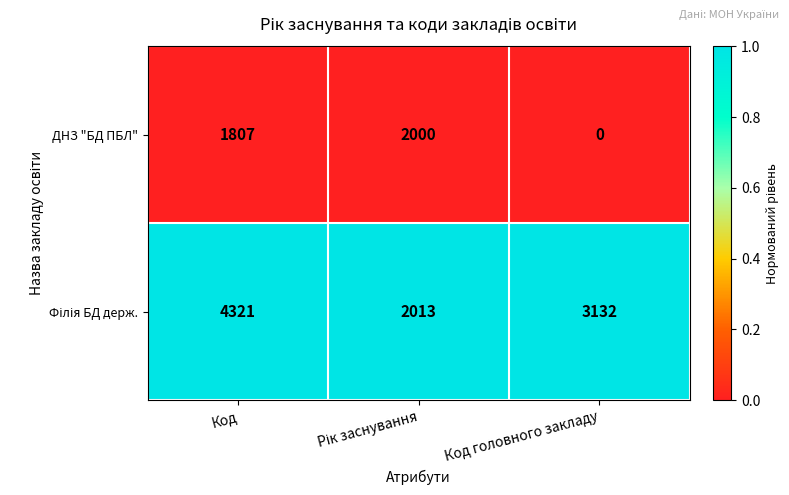

At which category does the chart reach its minimum across all series?

Код головного закладу